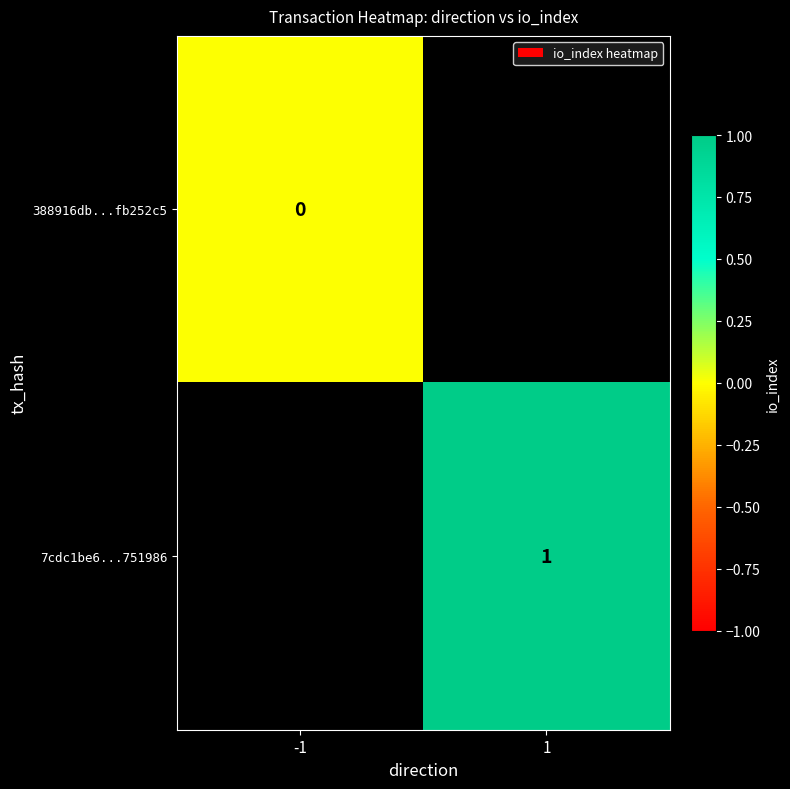

The value of 7cdc1be6...751986 at 1 is 1. True or false?

True